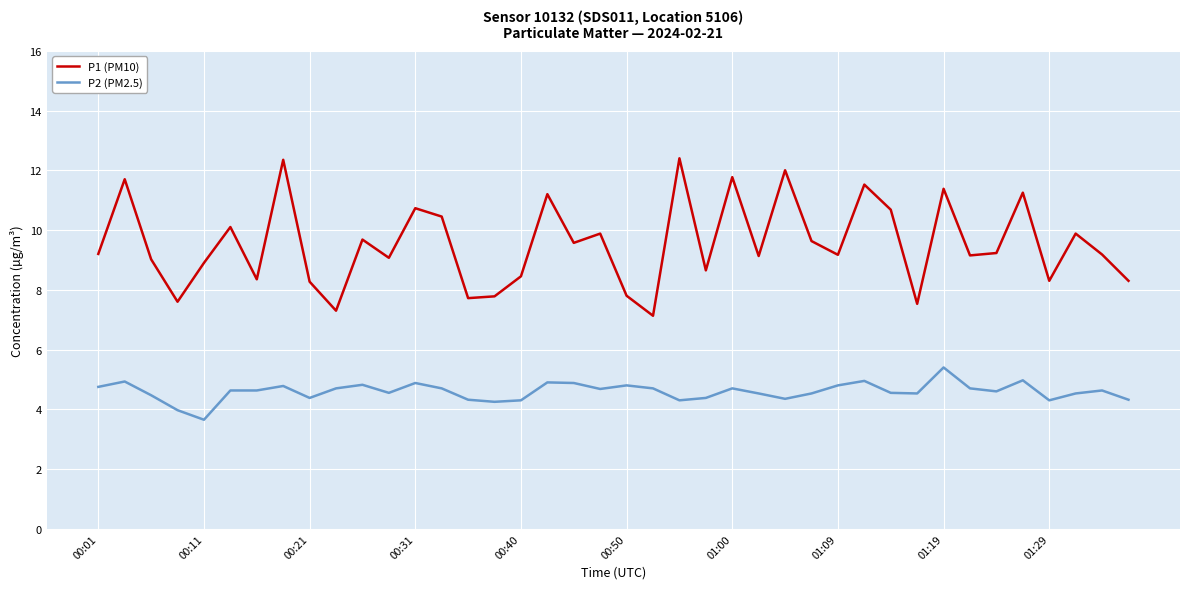

What is the highest value of the P2 (PM2.5) series?

5.4